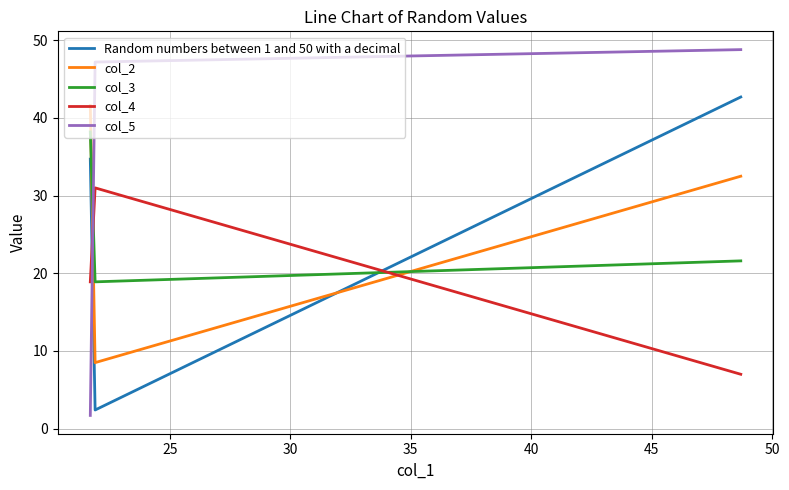

How many distinct data groups are displayed?

5